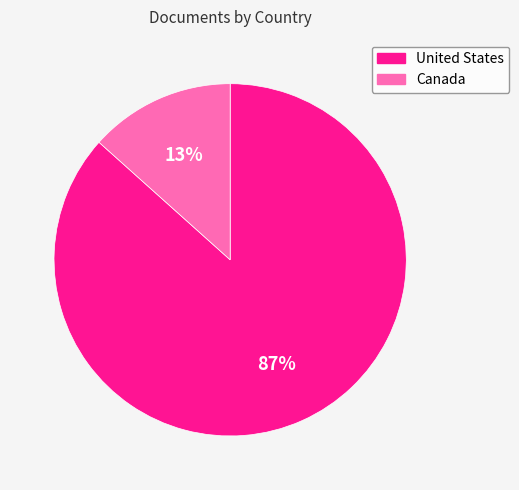

To the nearest percent, what portion does United States represent?

87%